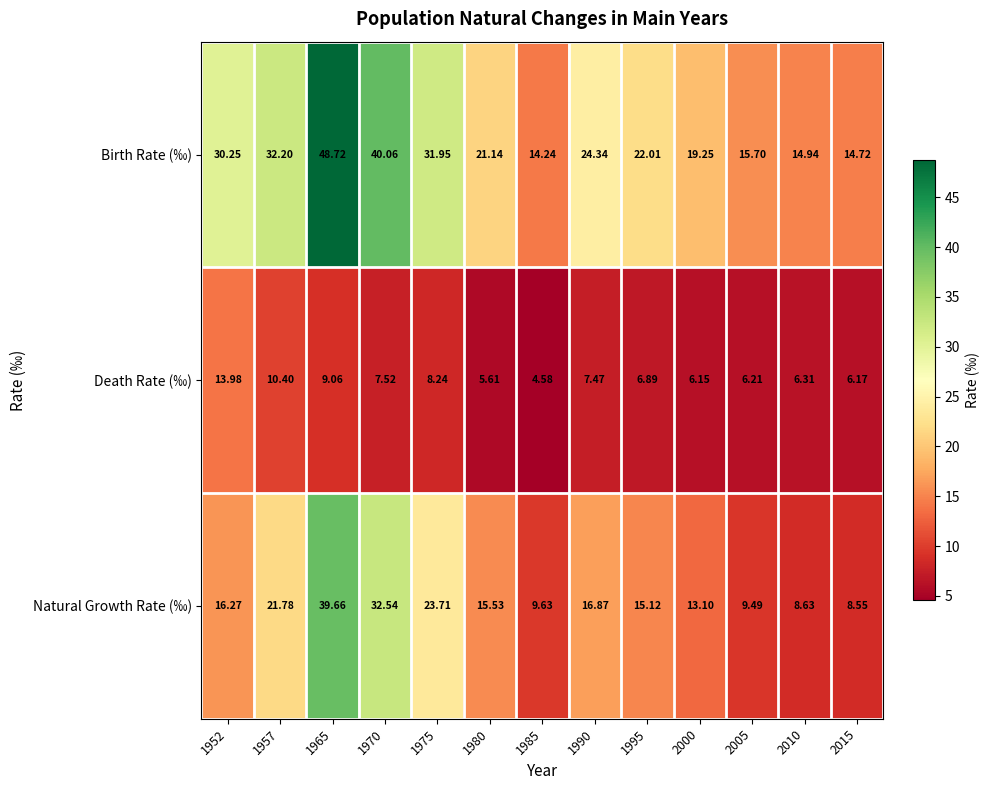

What is the total value across all series at 1975?

63.9